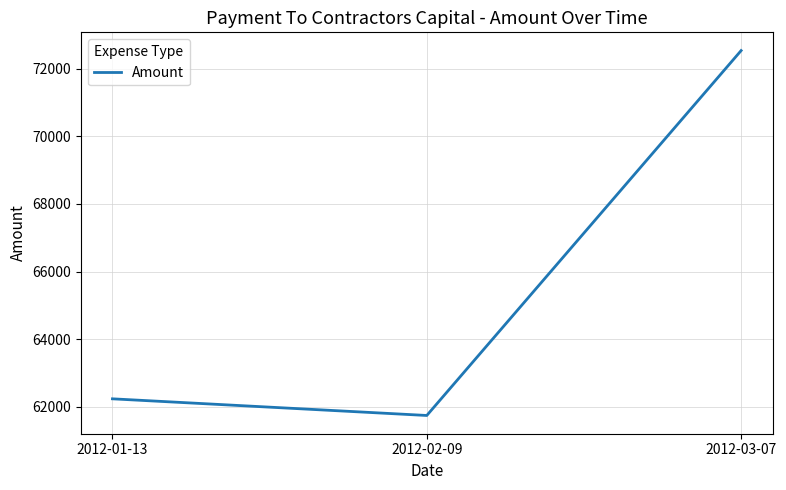

What is the difference between the maximum and minimum values?

10781.1